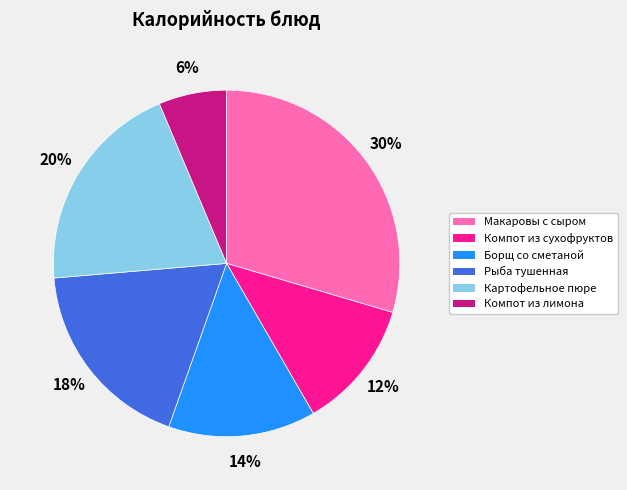

To the nearest percent, what is the average slice percentage?

17%